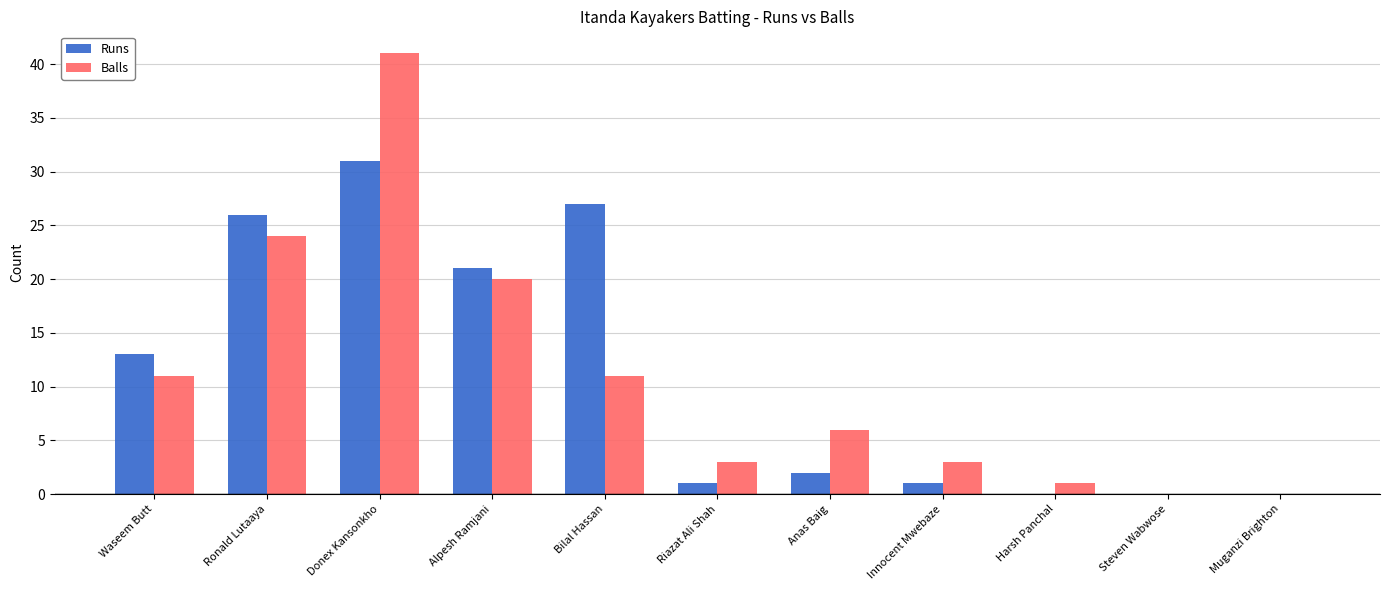

At which category is the sum across all series the highest?

Donex Kansonkho